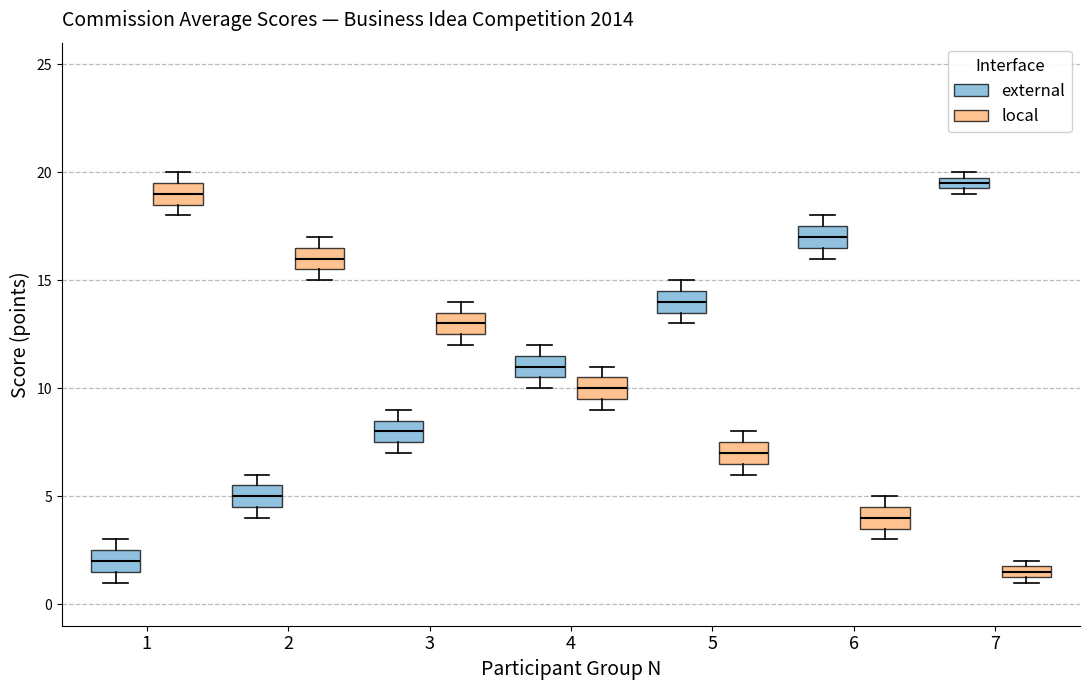

Which box has the lowest median line?

7 (local)